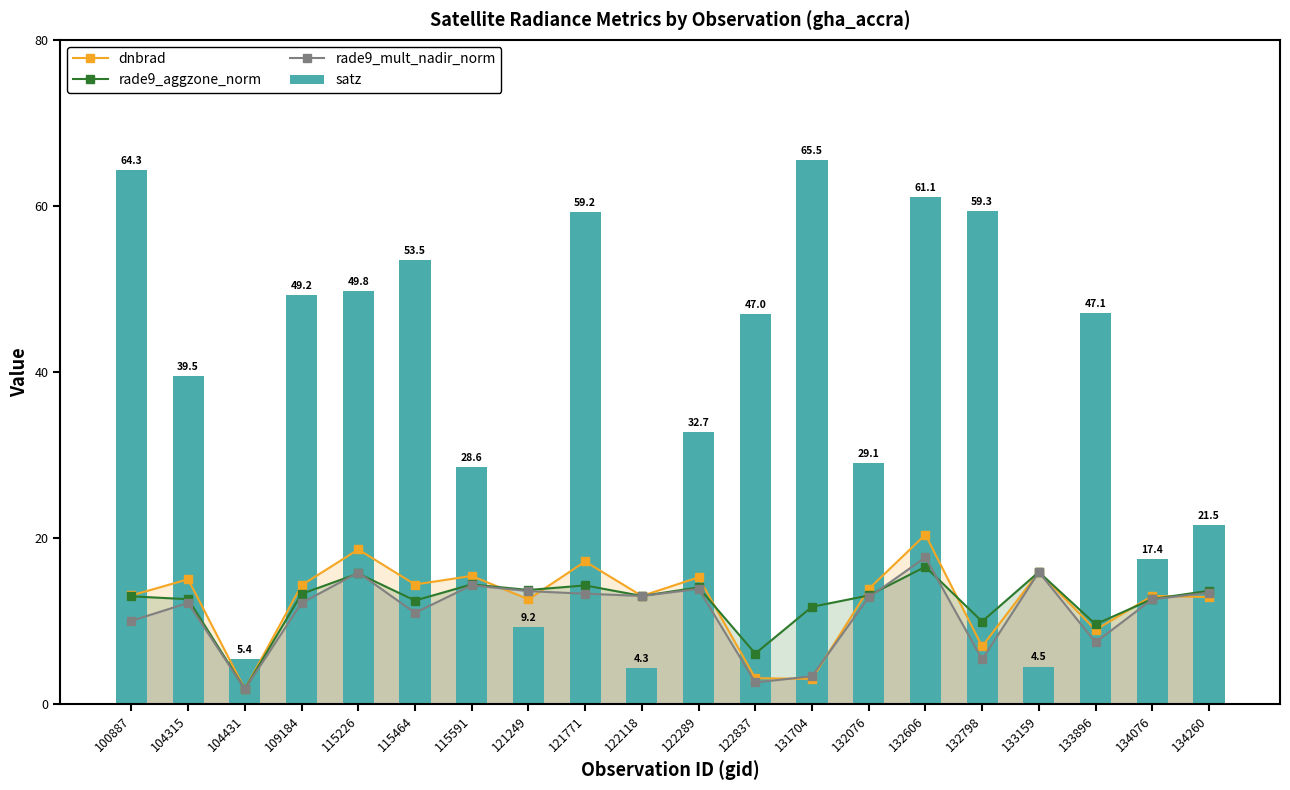

What is the difference between the second highest and second lowest values in the rade9_mult_nadir_norm series?

13.3